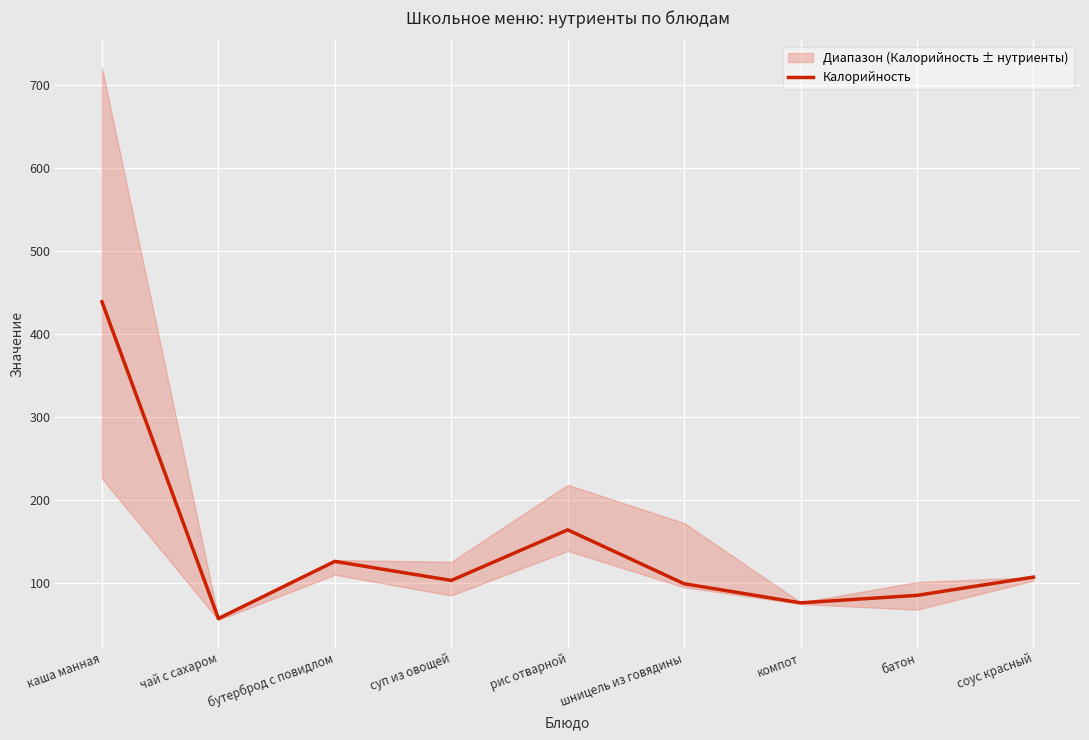

Which label corresponds to the smallest value in the chart?

чай с сахаром